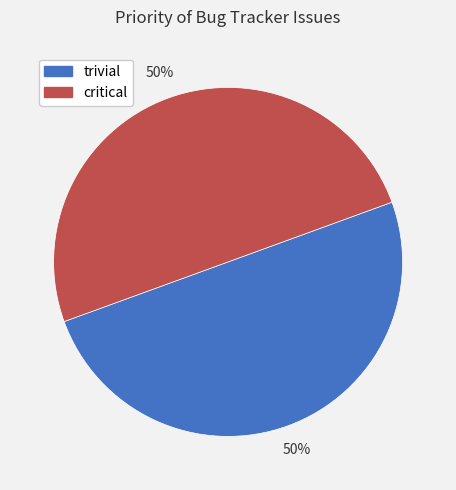

How many segments does this pie chart have?

2